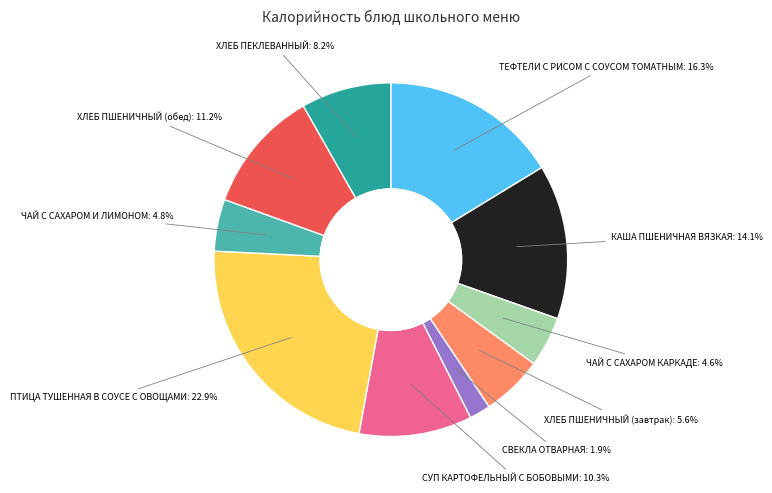

To the nearest percent, what is the average slice percentage?

10%